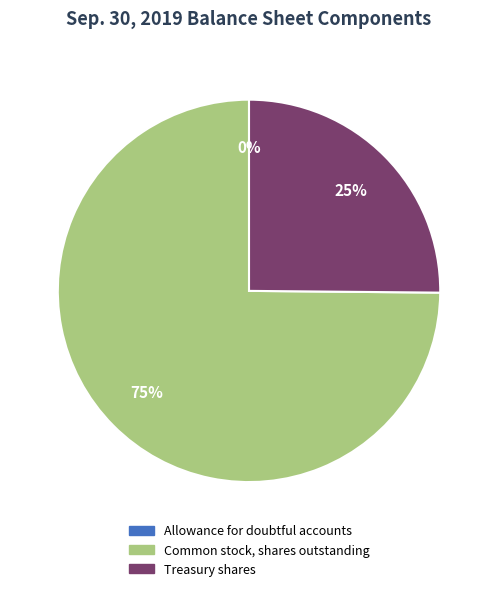

Between Treasury shares and Common stock, shares outstanding, which is larger?

Common stock, shares outstanding